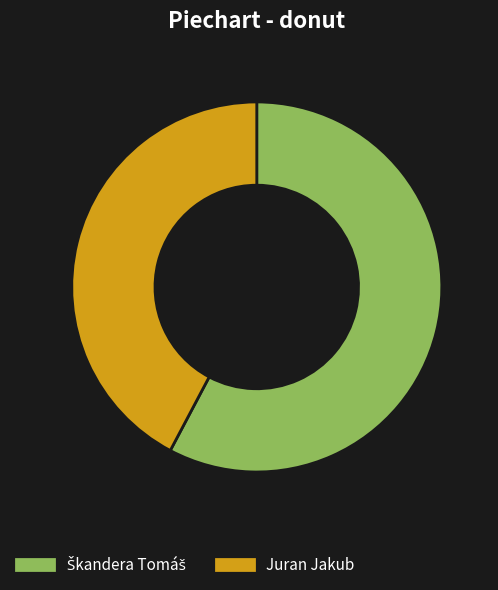

How many slices are in this pie chart?

2